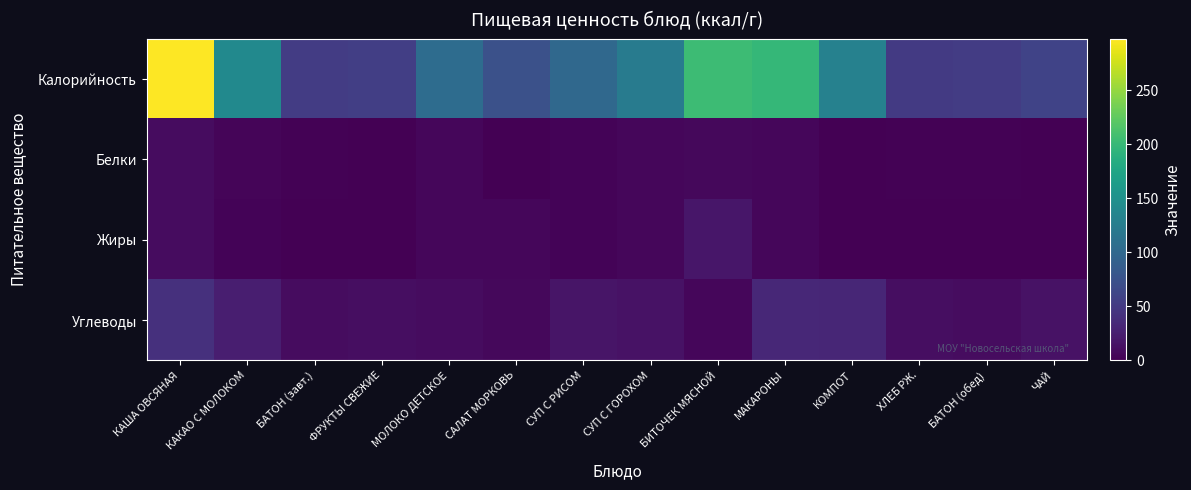

Which label corresponds to the largest value in the chart?

КАША ОВСЯНАЯ